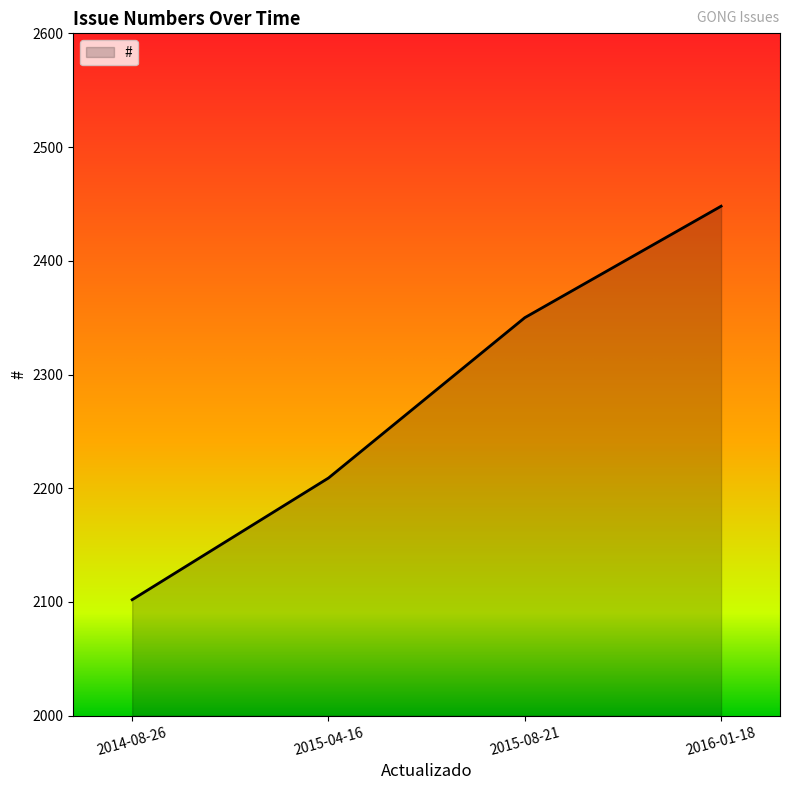

Reading left to right, list all the values displayed in this chart.

2014-08-26=2102	2015-04-16=2209	2015-08-21=2350	2016-01-18=2448